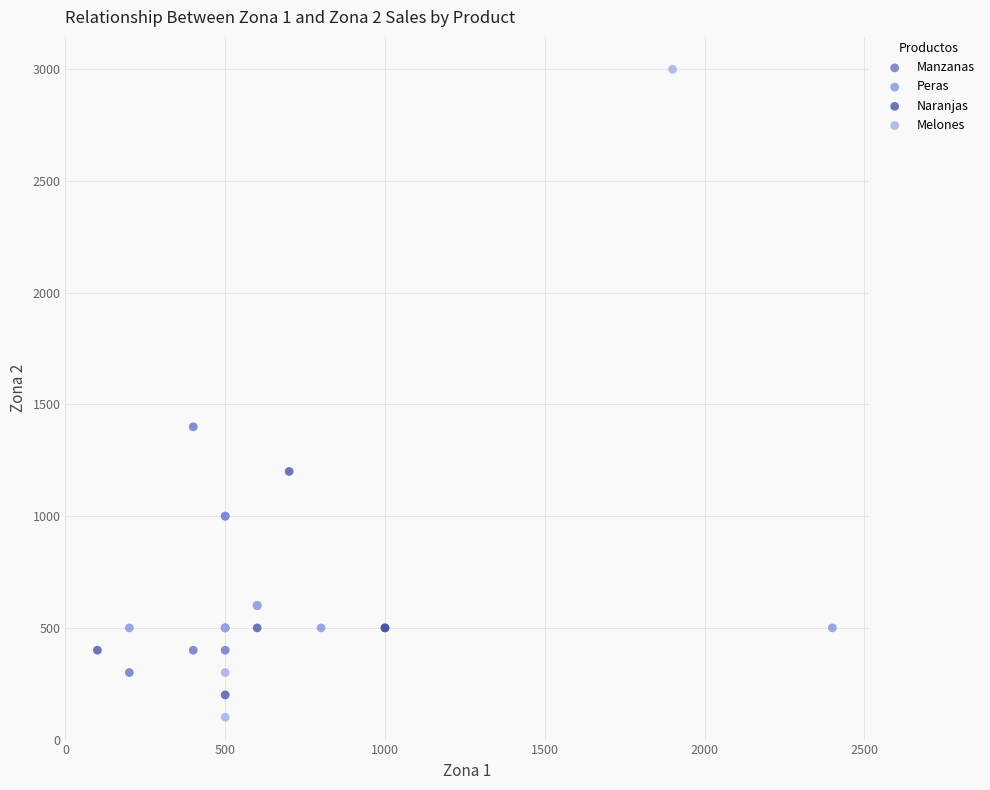

What are all the series names shown in the legend?

Manzanas, Peras, Naranjas, Melones